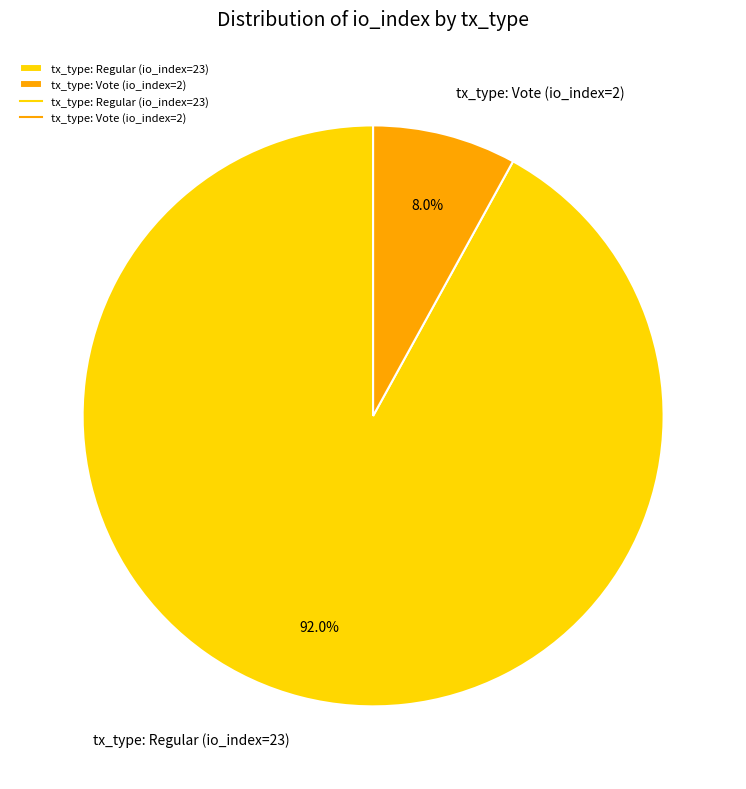

What is the largest slice in the pie chart?

tx_type: Regular (io_index=23)